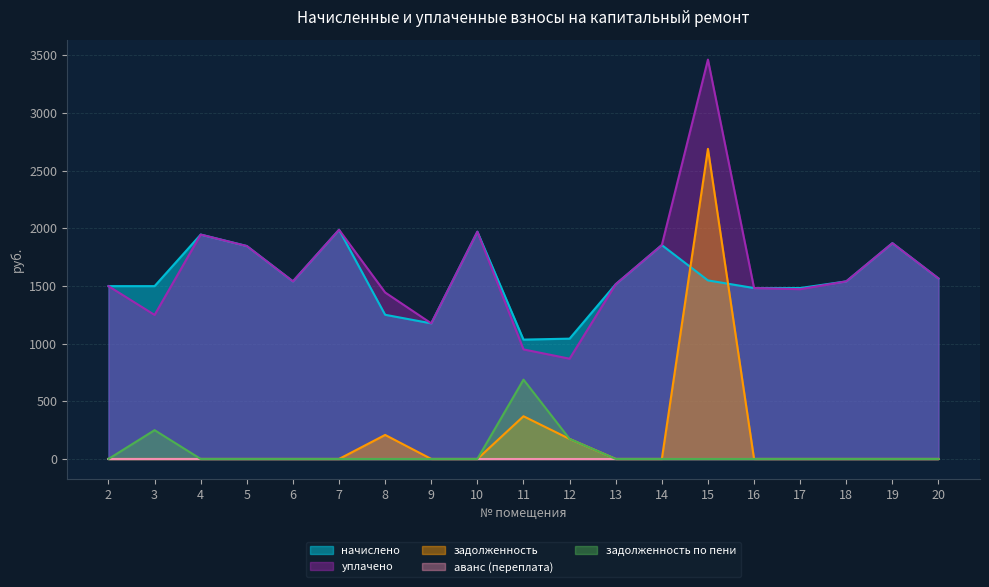

What is the spread (max minus min) of values at 5?

1846.4